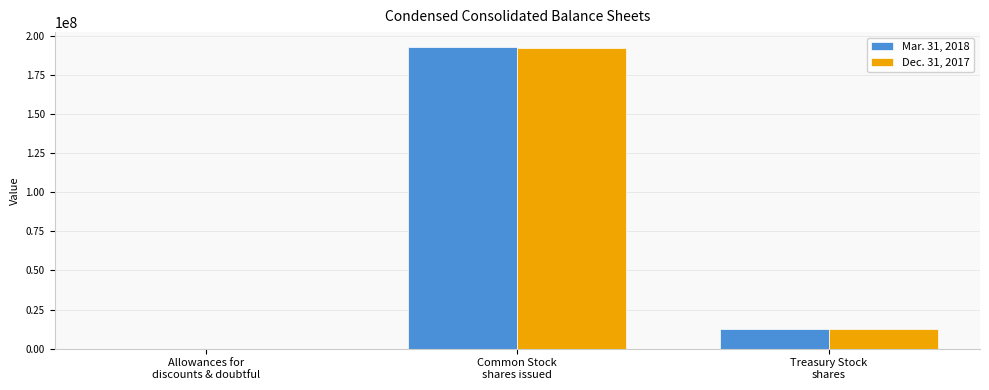

How many distinct data groups are displayed?

2